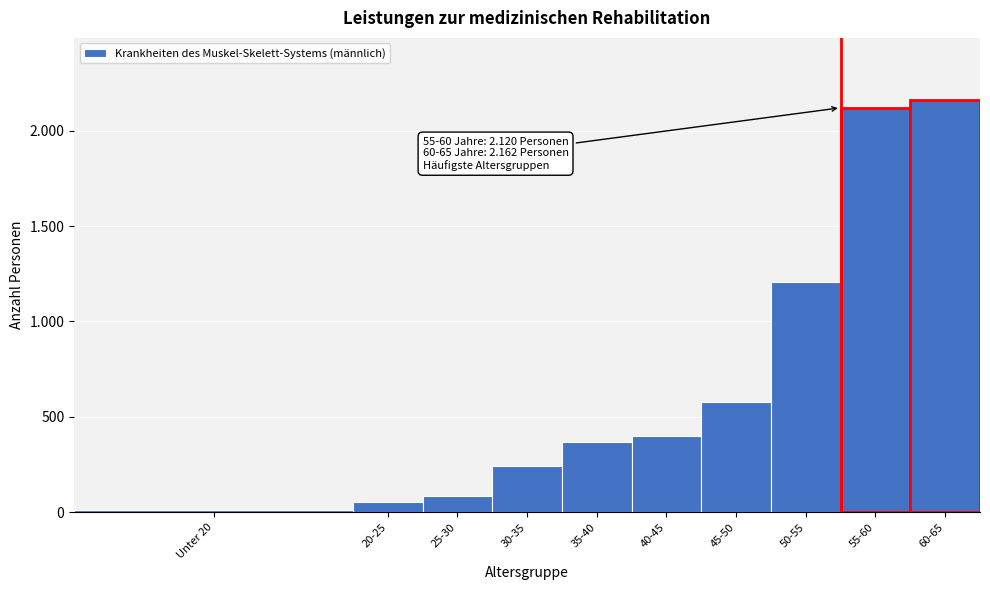

Are the bars horizontal?

No